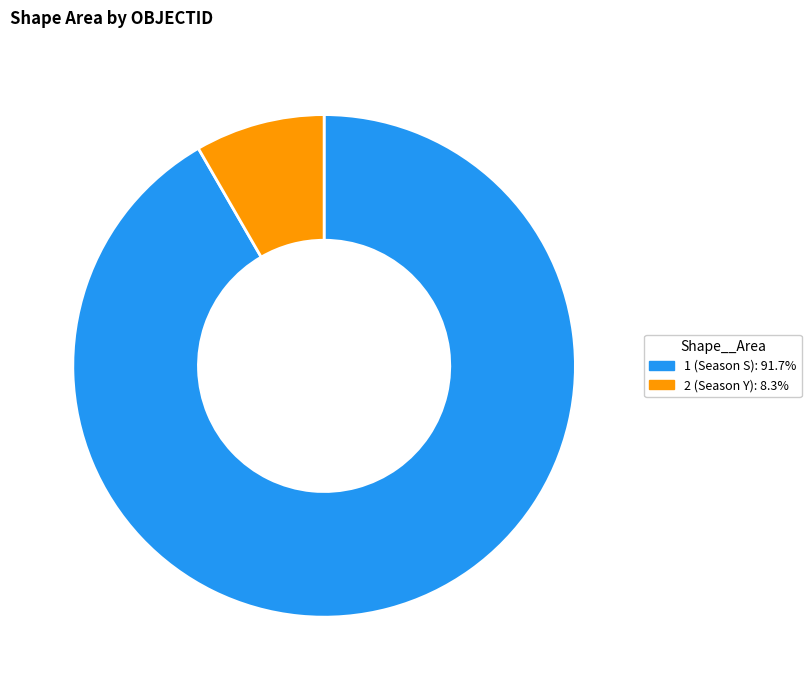

What is the ratio of the value at 1 (Season S): 91.7% to the value at 2 (Season Y): 8.3%?

11.0